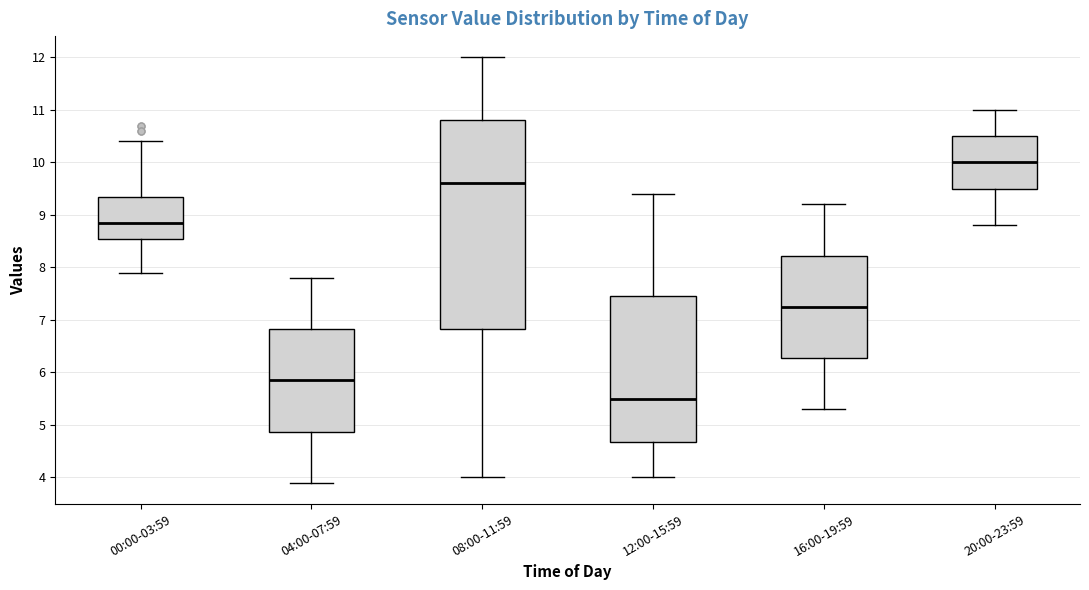

Comparing the boxes themselves (not the whiskers), which one is the tallest?

08:00-11:59